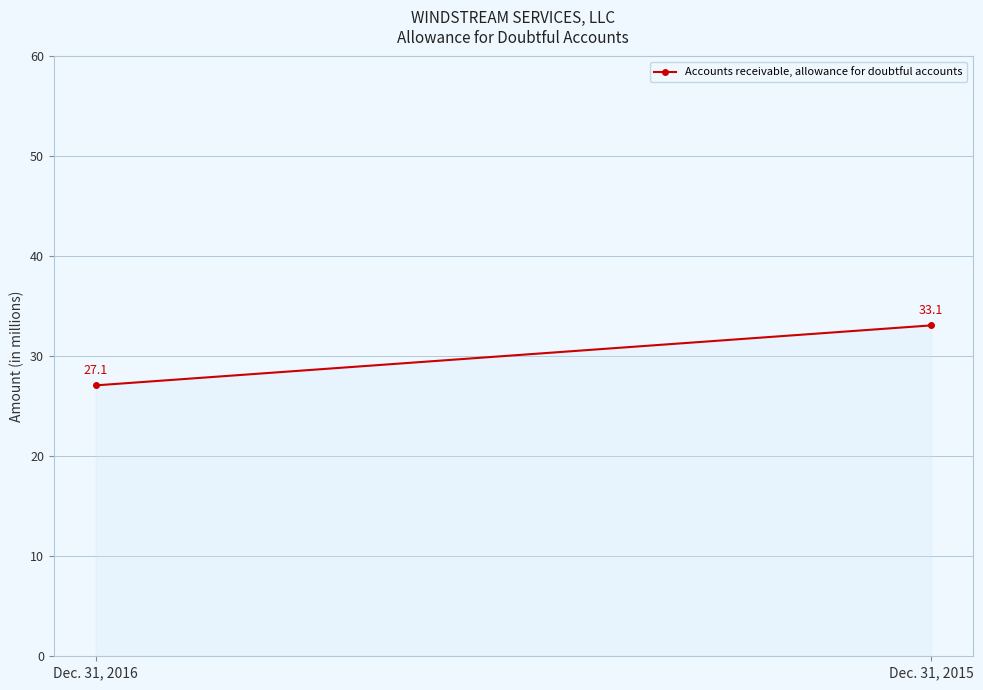

Reading right to left, list all the values displayed in this chart.

Dec. 31, 2015=33.1	Dec. 31, 2016=27.1